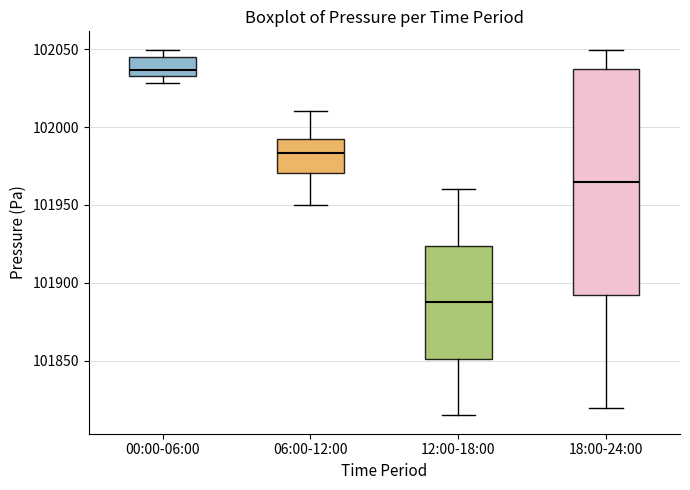

Where does the upper whisker of the box for 12:00-18:00 end on the y-axis? The values are not printed on the chart, so give them approximately, as read against the axis.

101960